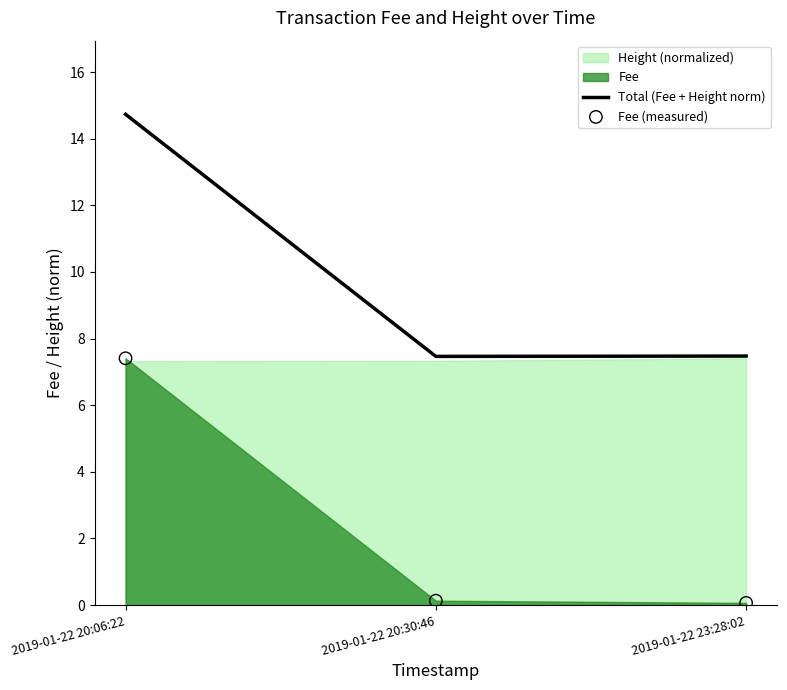

Which series contains the lowest Y value?

Fee (measured)